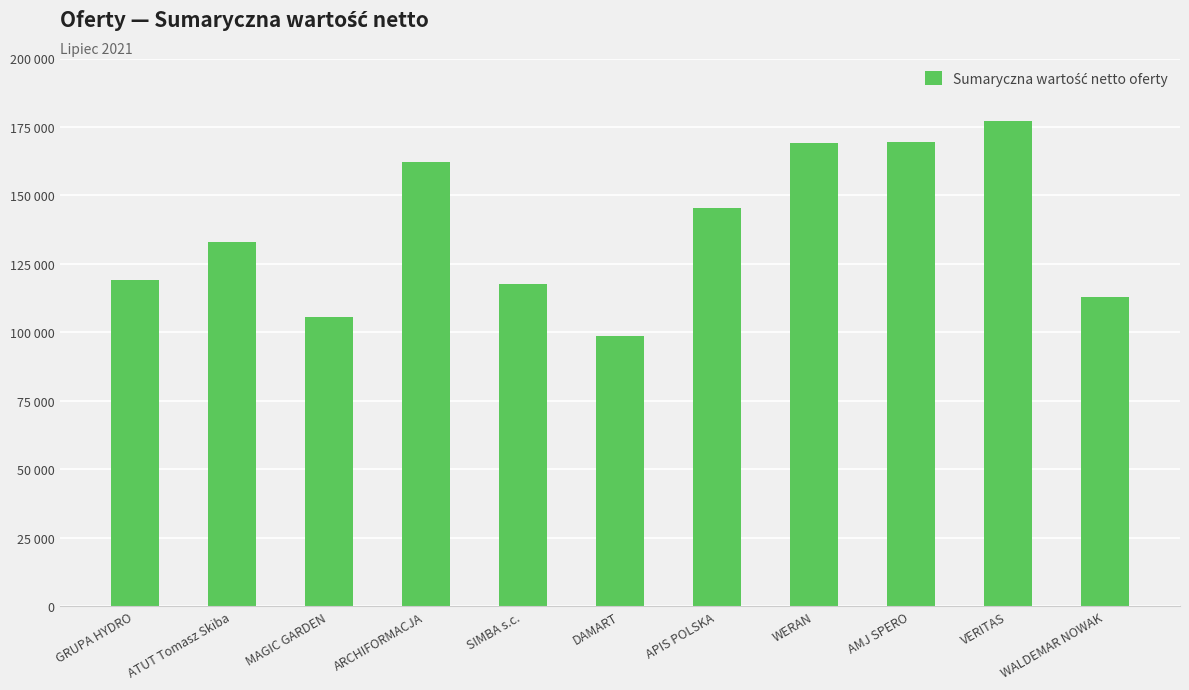

Does the chart contain any negative values?

No